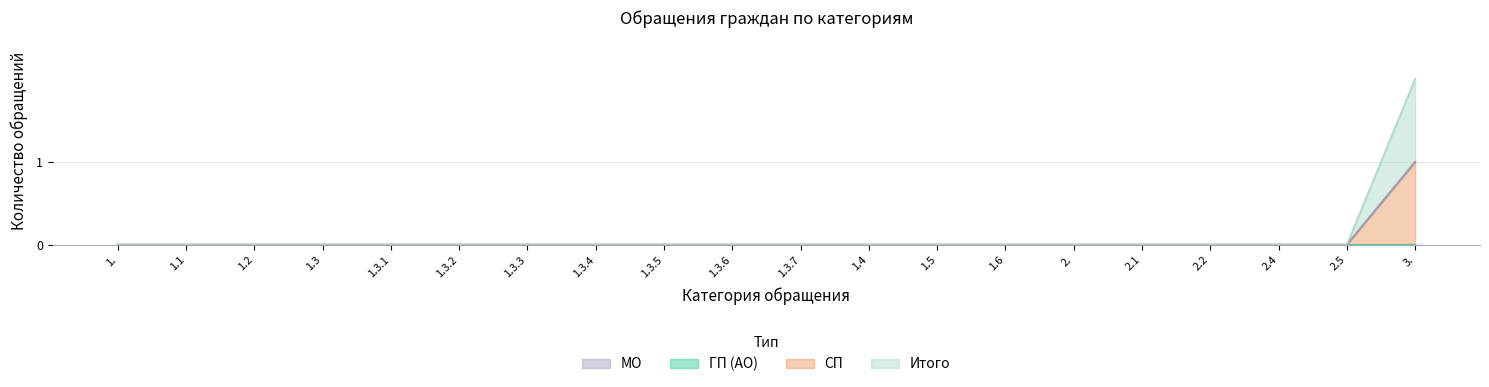

Which label corresponds to the largest value in the chart?

3.